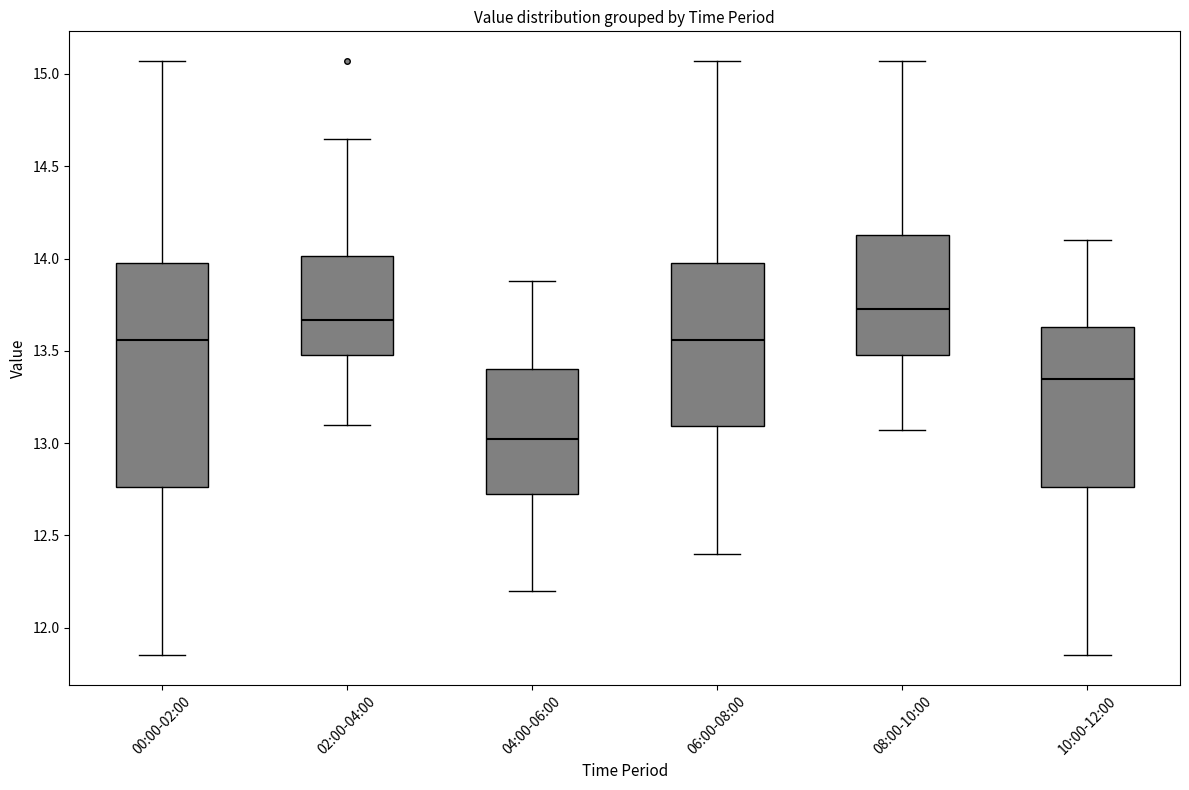

Reading left to right, transcribe this box plot: for each box, give where its median line is, the range the box spans, and where its two whiskers end, as read against the y-axis. The values are not printed on the chart, so give them approximately, as read against the axis.

00:00-02:00: median 13.55, box 12.75 to 14.00, whiskers 11.85 to 15.05
02:00-04:00: median 13.65, box 13.50 to 14.00, whiskers 13.10 to 14.65
04:00-06:00: median 13.05, box 12.70 to 13.40, whiskers 12.20 to 13.90
06:00-08:00: median 13.55, box 13.10 to 14.00, whiskers 12.40 to 15.05
08:00-10:00: median 13.75, box 13.50 to 14.15, whiskers 13.05 to 15.05
10:00-12:00: median 13.35, box 12.75 to 13.65, whiskers 11.85 to 14.10